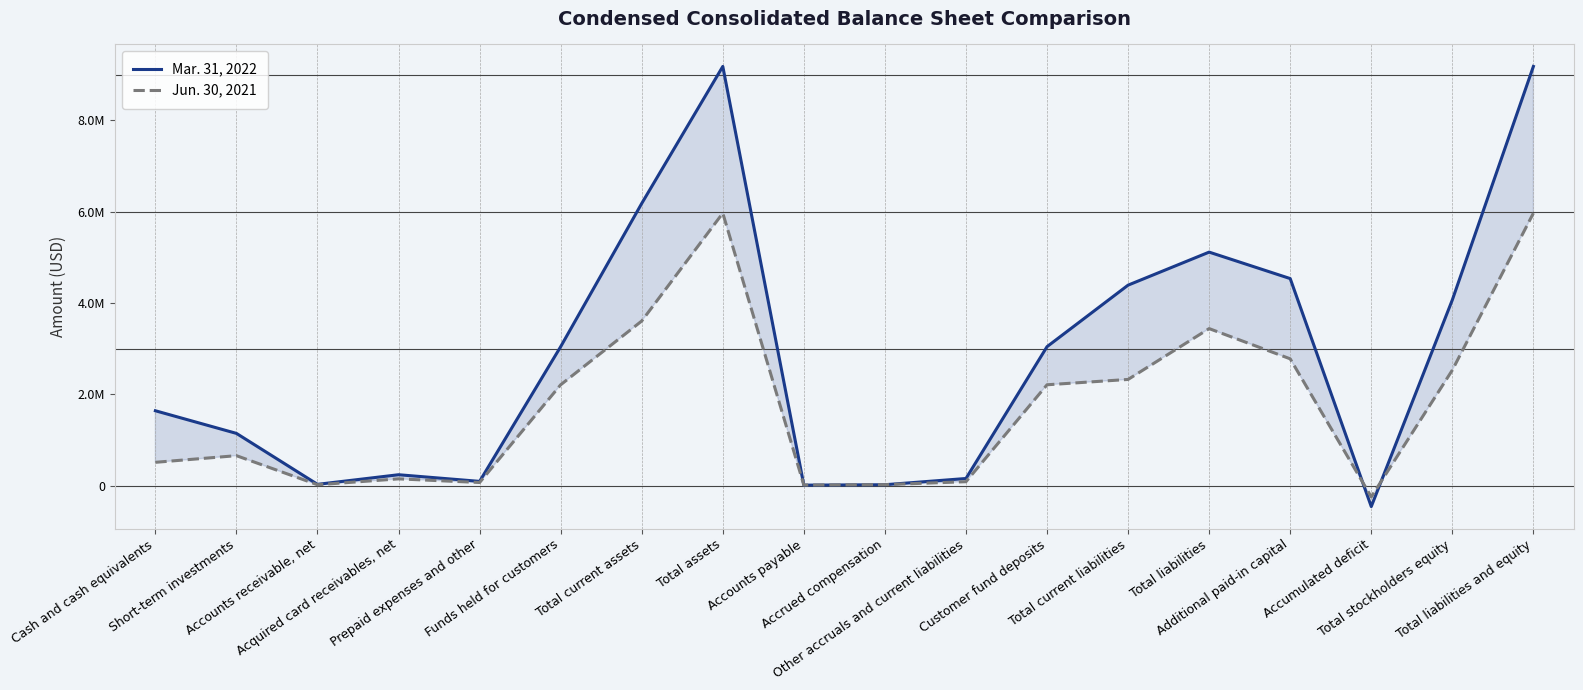

What is the label of the 13th point from the right?

Funds held for customers